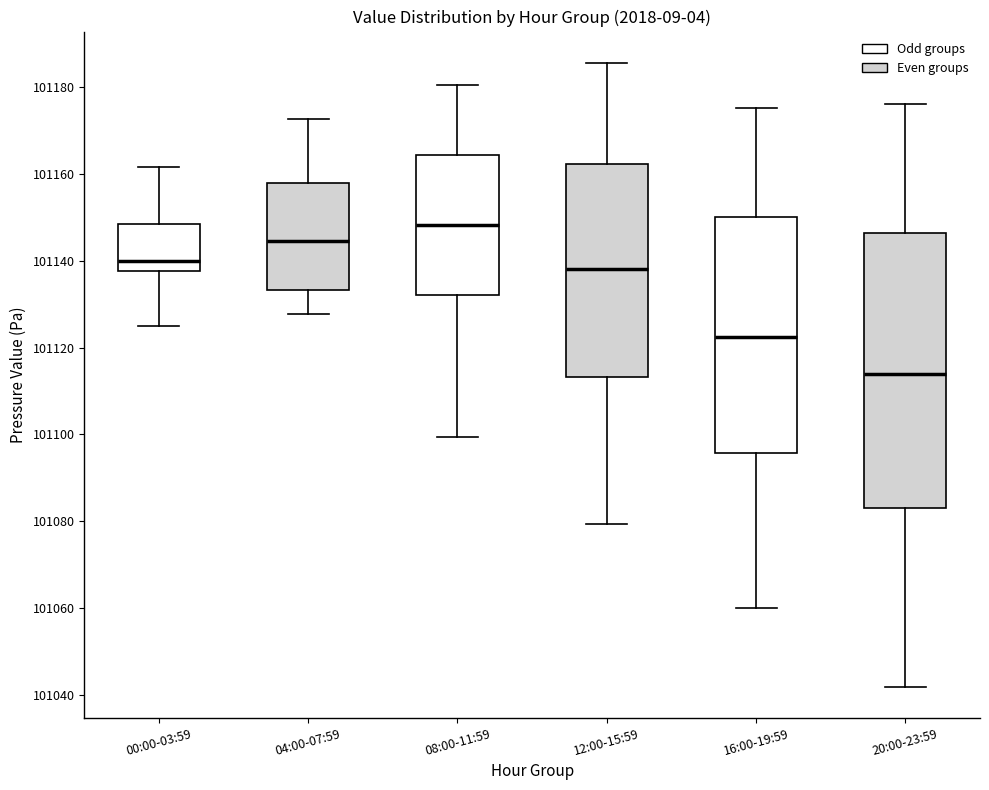

Which box has the highest median line?

08:00-11:59